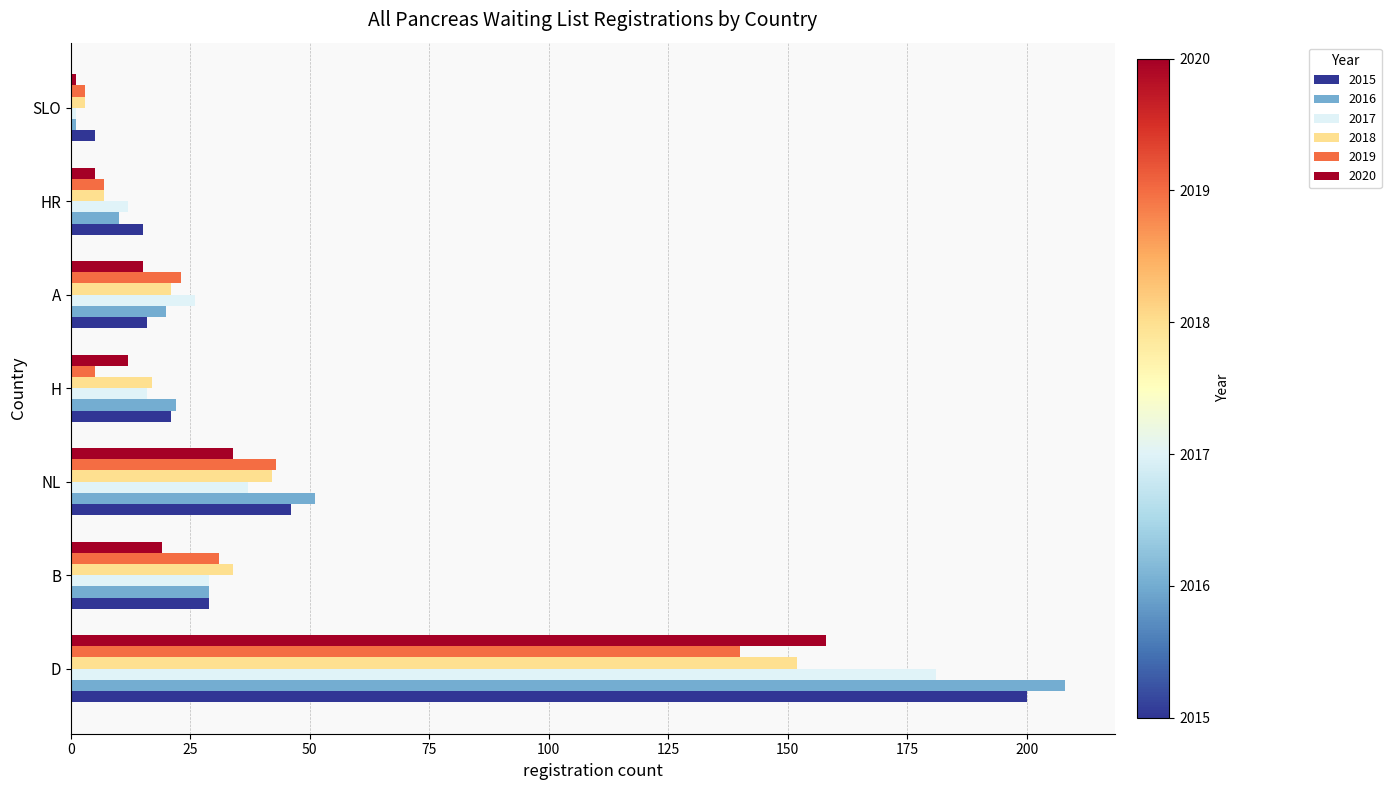

Which category has the lowest value in the 2019 series?

SLO